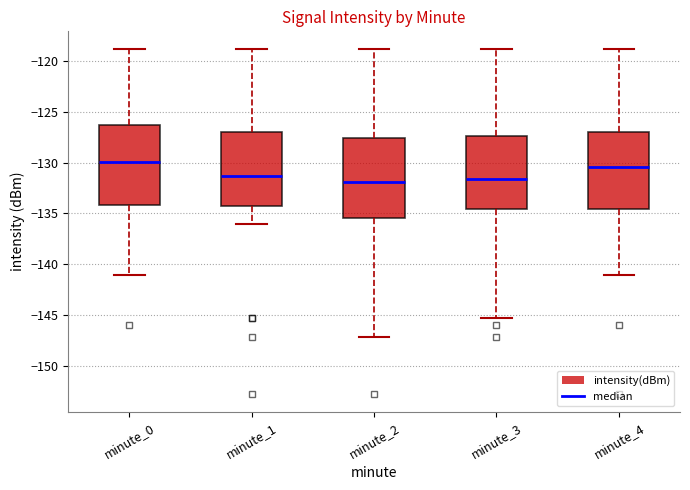

Reading left to right, read every box against the y-axis: the position of its median line, the range the box covers, and the ends of its whiskers. The values are not printed on the chart, so give them approximately, as read against the axis.

minute_0: median -130.0, box -134.0 to -126.5, whiskers -141.0 to -119.0
minute_1: median -131.5, box -134.5 to -127.0, whiskers -136.0 to -119.0
minute_2: median -132.0, box -135.5 to -127.5, whiskers -147.0 to -119.0
minute_3: median -131.5, box -134.5 to -127.5, whiskers -145.5 to -119.0
minute_4: median -130.5, box -134.5 to -127.0, whiskers -141.0 to -119.0